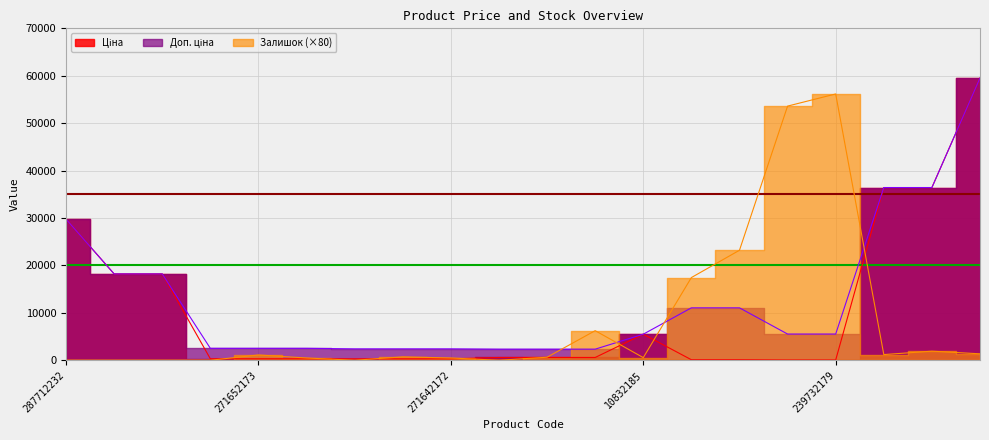

Which series changed the most between 287712232 and 271642172?

Ціна